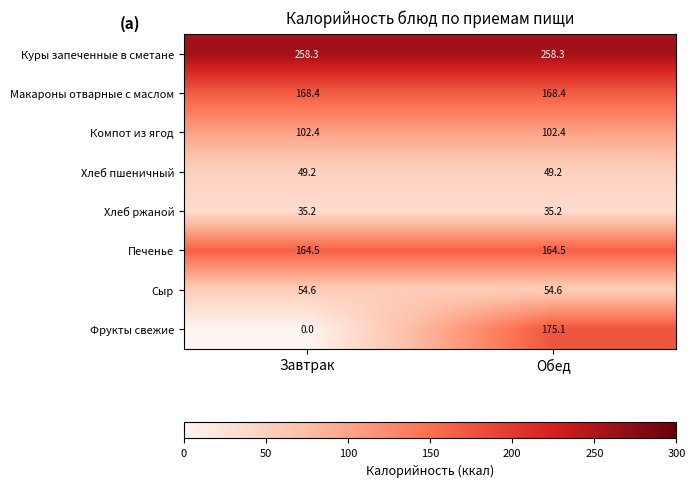

Reading left to right, transcribe all the data shown in this chart.

Куры запеченные в сметане: Завтрак=258.3	Обед=258.3
Макароны отварные с маслом: Завтрак=168.4	Обед=168.4
Компот из ягод: Завтрак=102.4	Обед=102.4
Хлеб пшеничный: Завтрак=49.2	Обед=49.2
Хлеб ржаной: Завтрак=35.2	Обед=35.2
Печенье: Завтрак=164.5	Обед=164.5
Сыр: Завтрак=54.6	Обед=54.6
Фрукты свежие: Завтрак=0.0	Обед=175.1